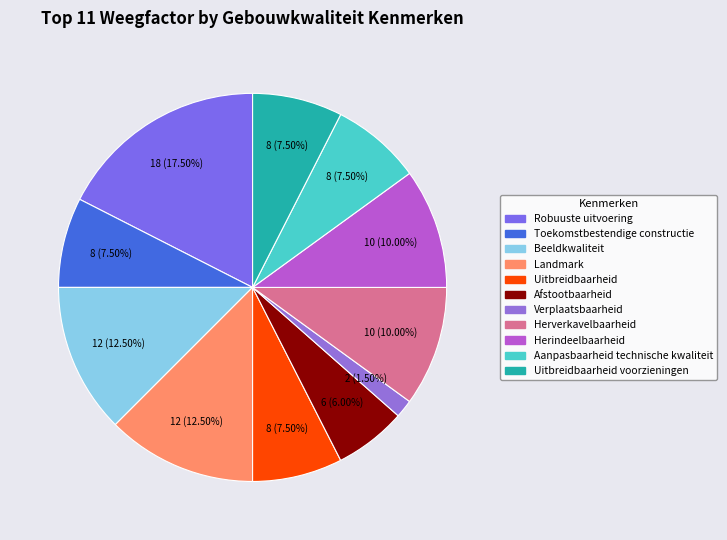

How many segments does this pie chart have?

11